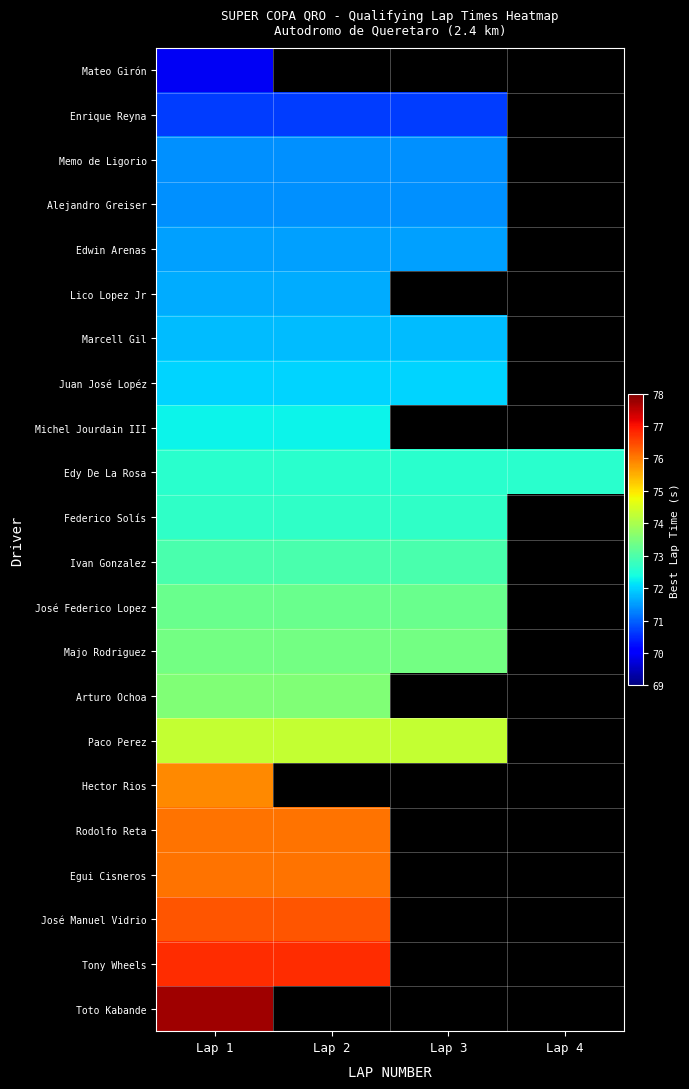

How many categories are shown in the chart?

4